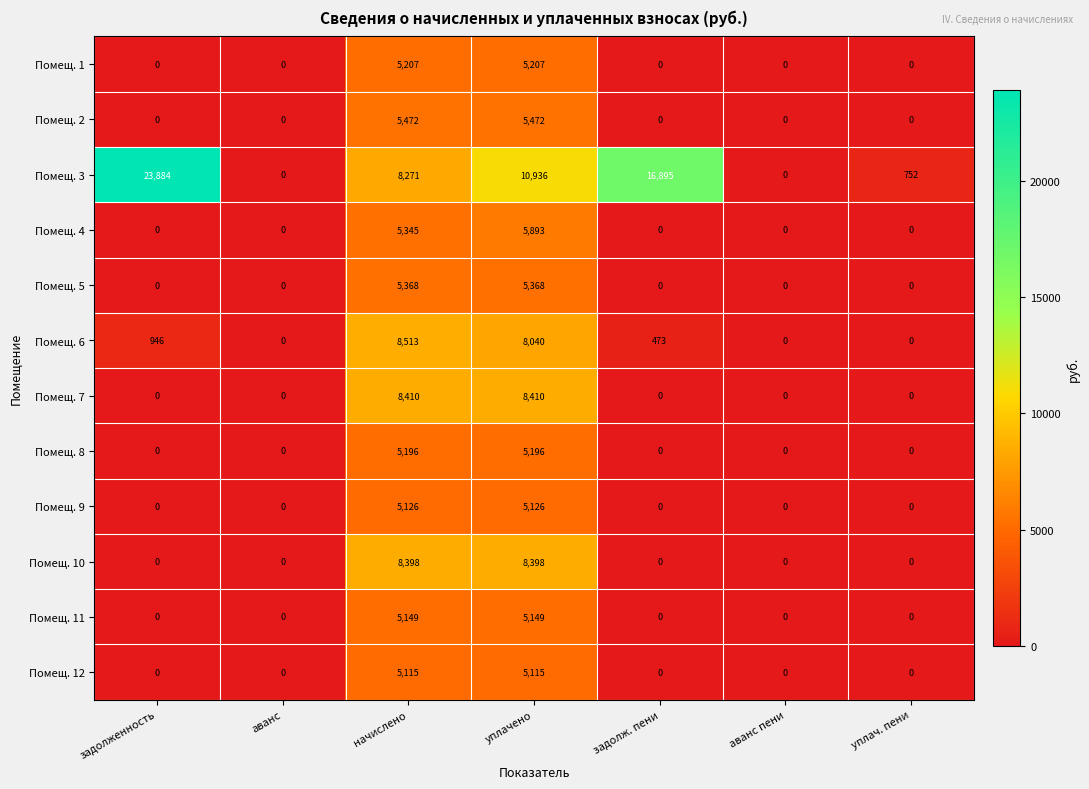

Rank the series by their maximum value, from highest to lowest.

Помещ. 3, Помещ. 6, Помещ. 7, Помещ. 10, Помещ. 4, Помещ. 2, Помещ. 5, Помещ. 1, Помещ. 8, Помещ. 11, Помещ. 9, Помещ. 12